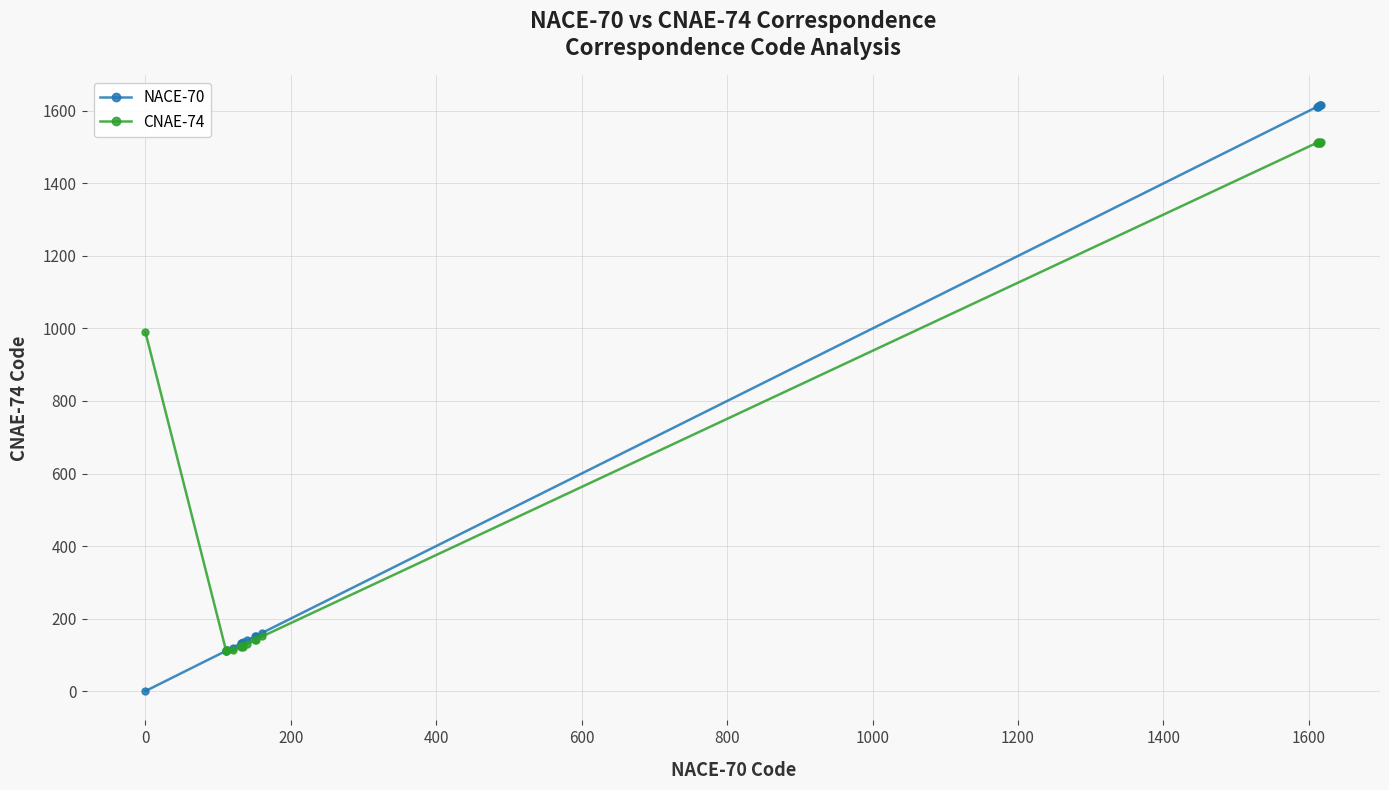

True or false: NACE-70 and CNAE-74 cross at least once.

True